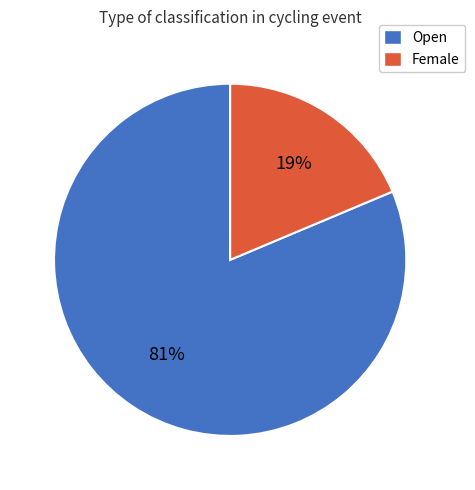

Is it true that Open is 81% of the pie?

True